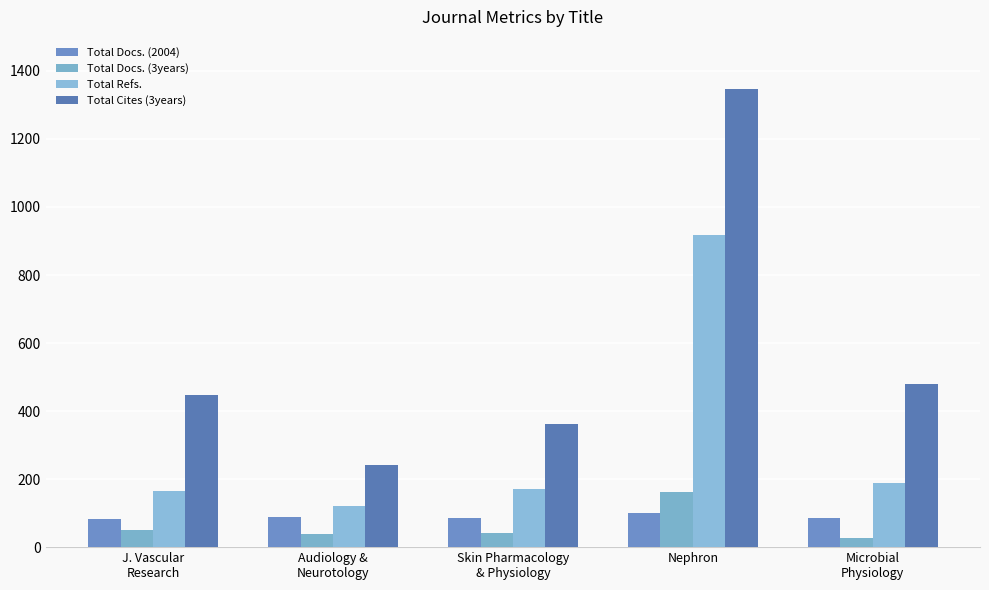

At which category does the chart reach its minimum across all series?

Microbial
Physiology